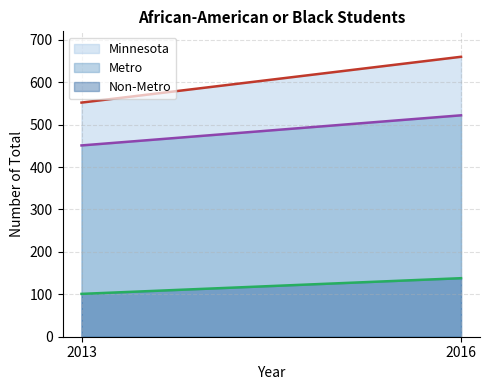

Reading left to right, transcribe all the data shown in this chart.

Minnesota: 552	660
Metro: 451	522
Non-Metro: 101	138